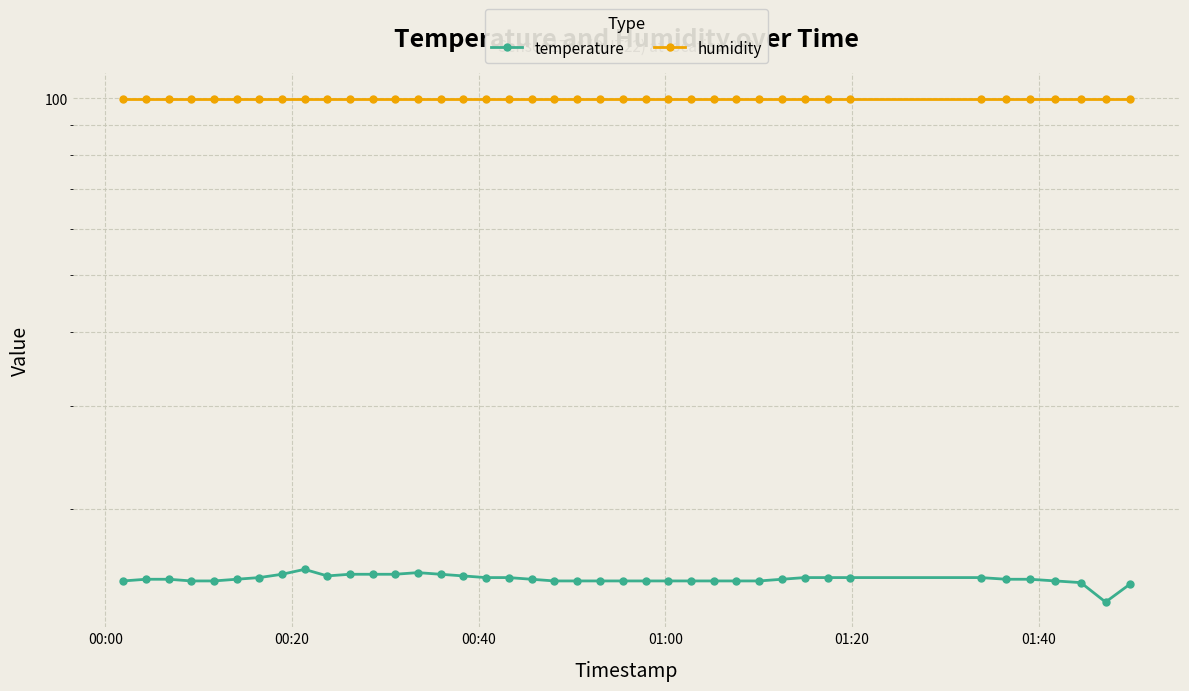

Rank the series at 00:00 from lowest to highest value.

temperature, humidity